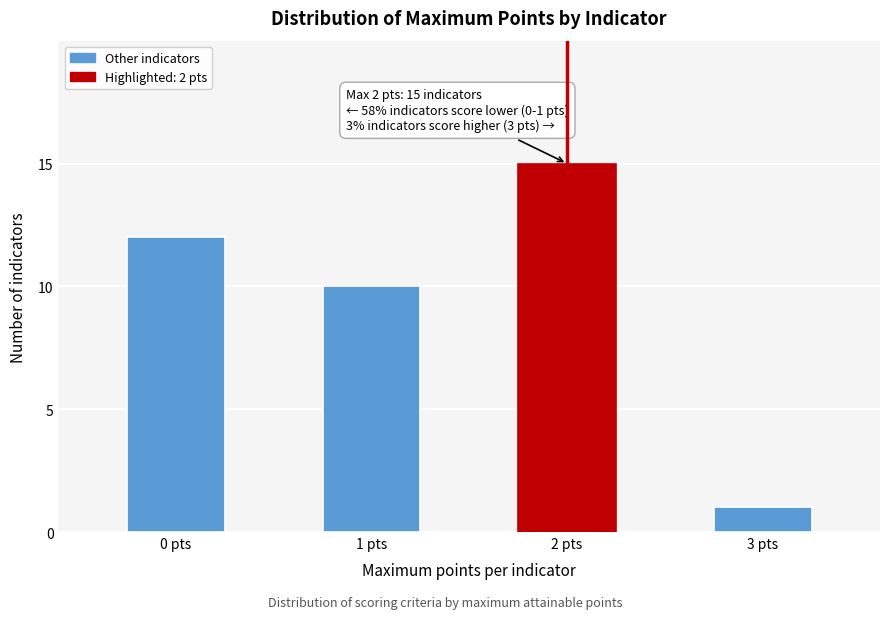

Reading left to right, extract all data points from this chart.

0 pts=12	1 pts=10	2 pts=15	3 pts=1